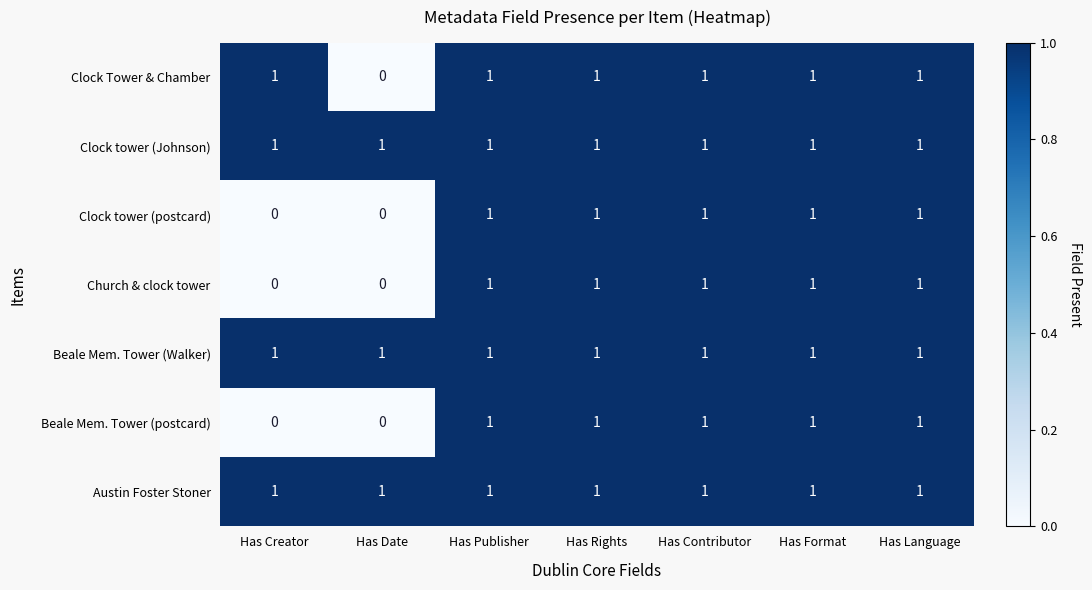

Count the number of data series in this chart.

7